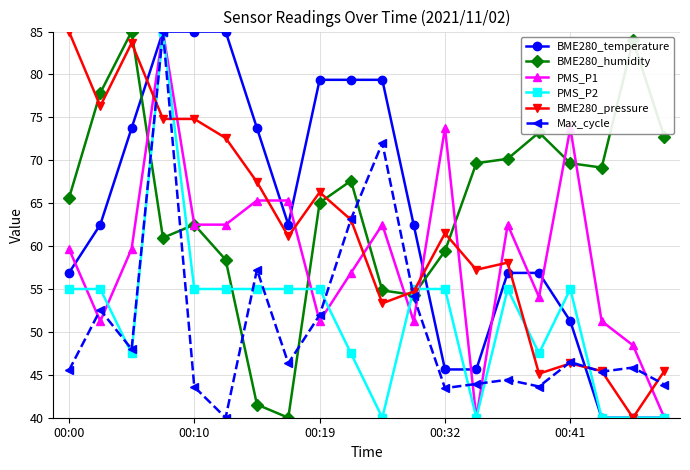

What is the smallest value displayed?

40.0